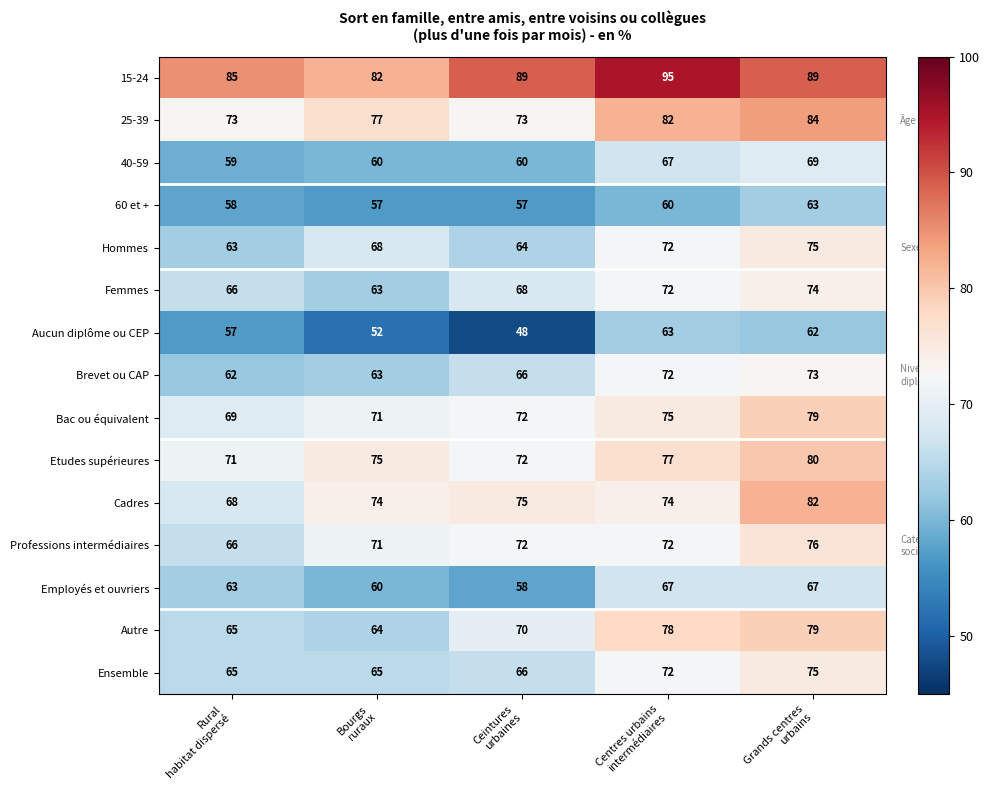

What is the sum of all 25-39 values?

389